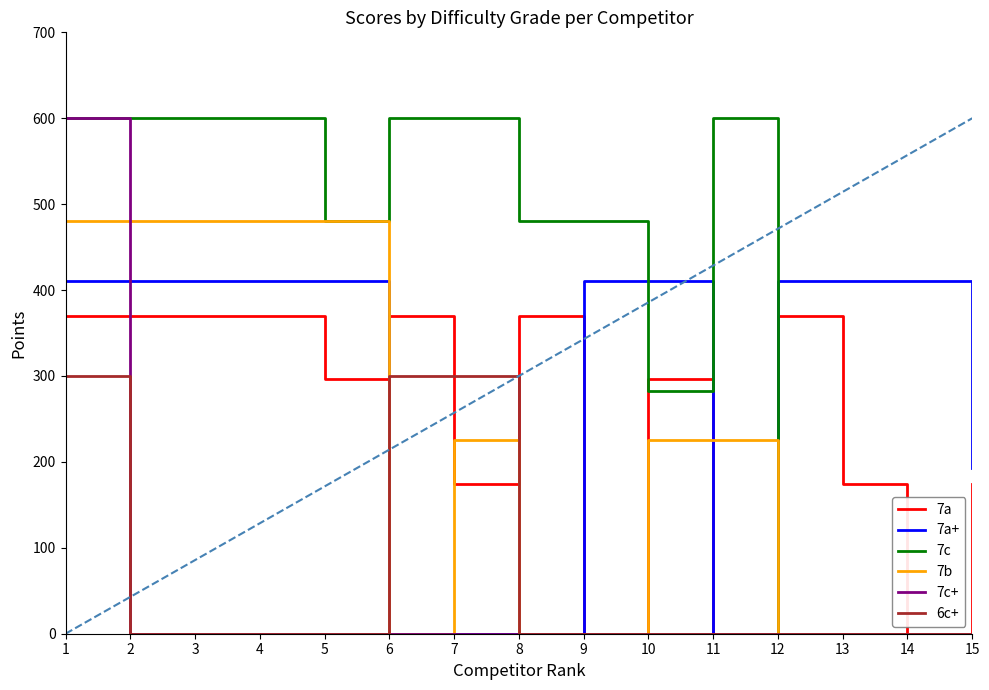

Which series has the largest total across all categories?

7c